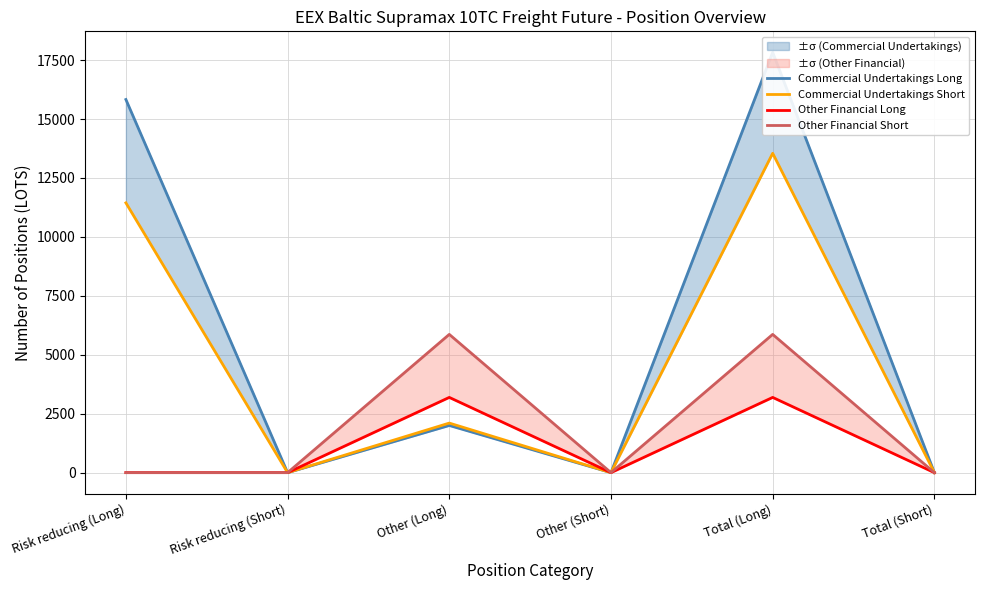

How many series are shown in this chart?

4